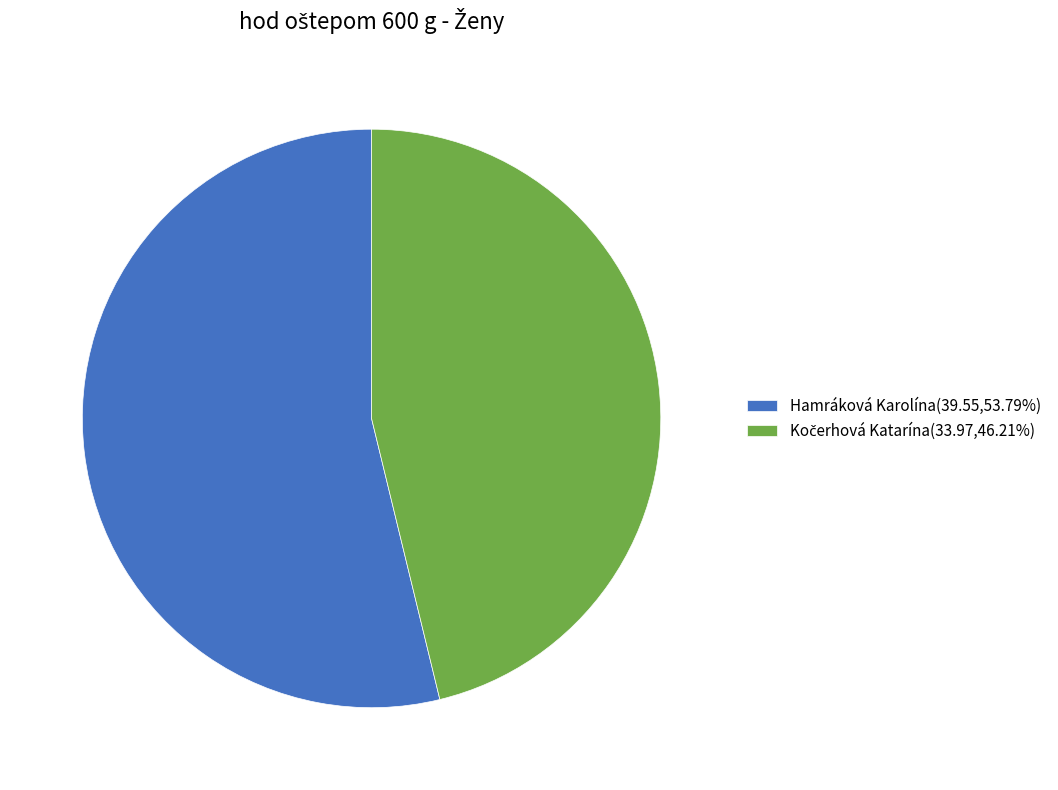

How many segments does this pie chart have?

2